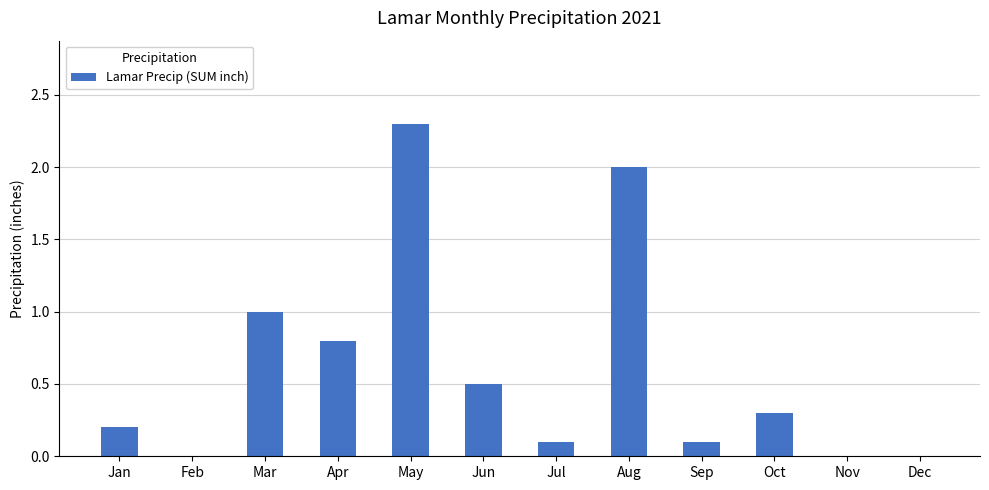

What is the sum of all values?

7.3